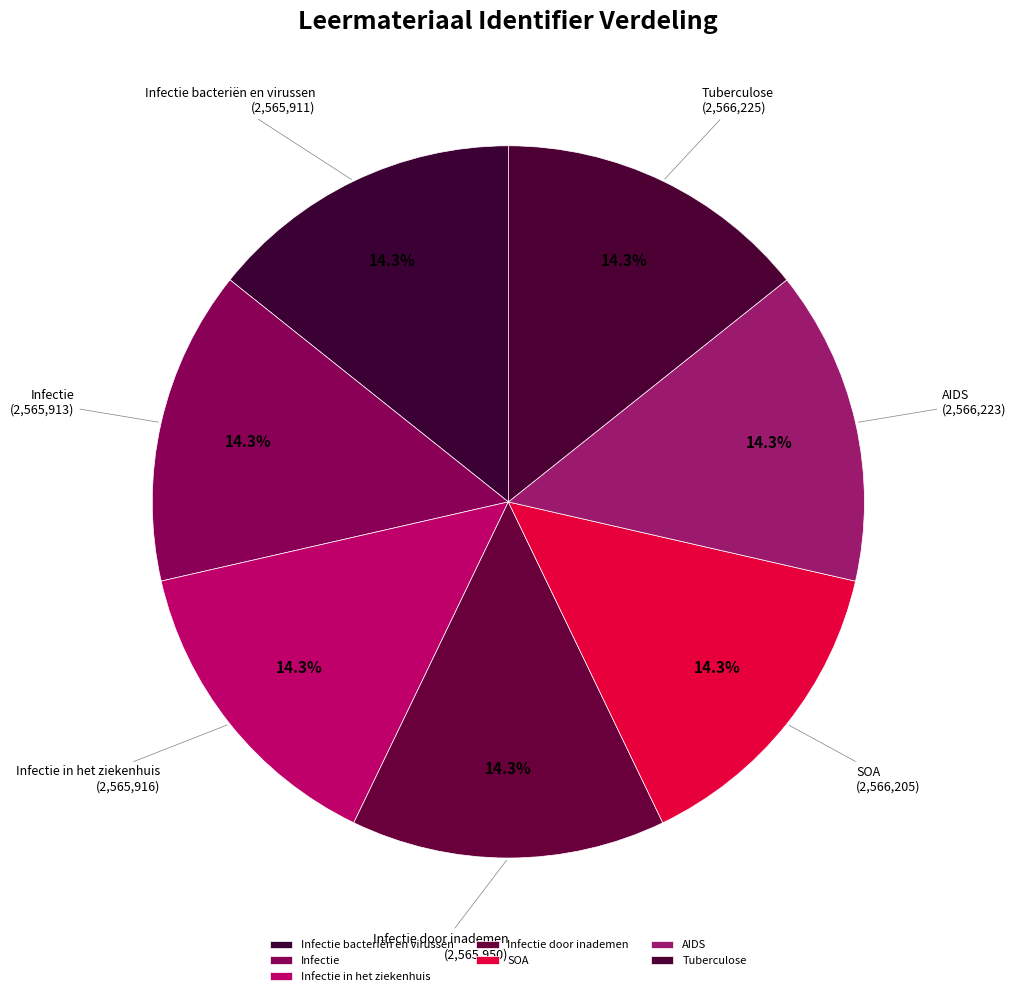

True or false: SOA accounts for 4% of the total.

False